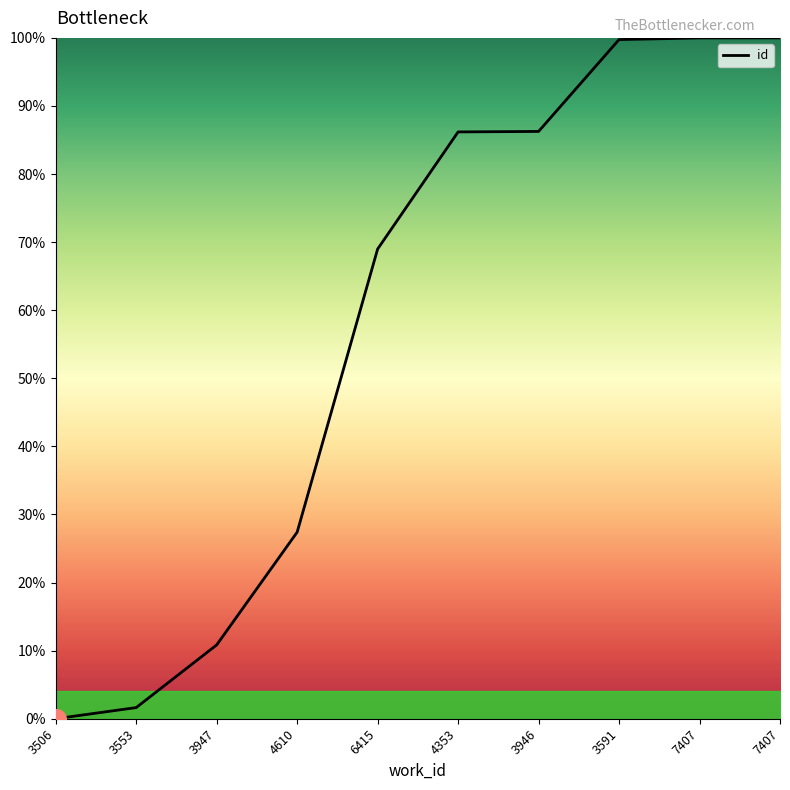

Is this an area chart (filled region under the line)?

Yes